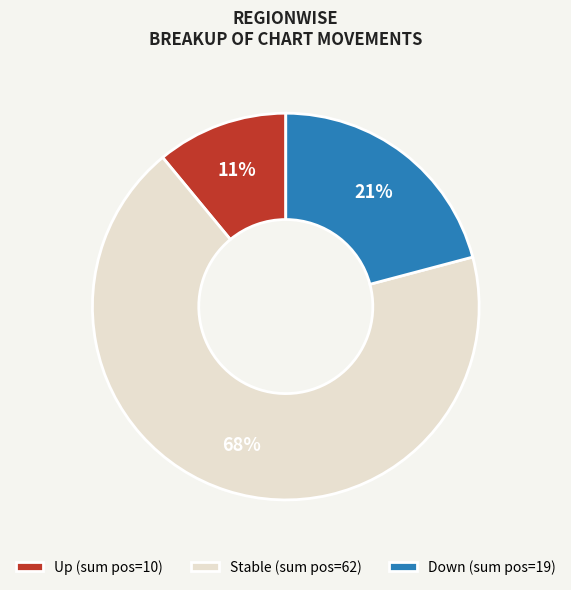

Count the number of slices in the pie.

3